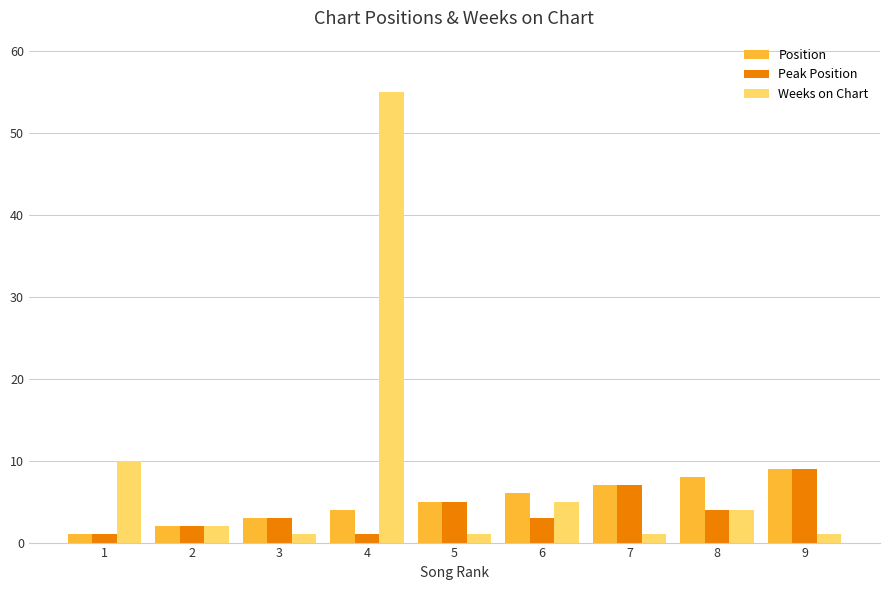

The value of Weeks on Chart at 8 is 4. True or false?

True